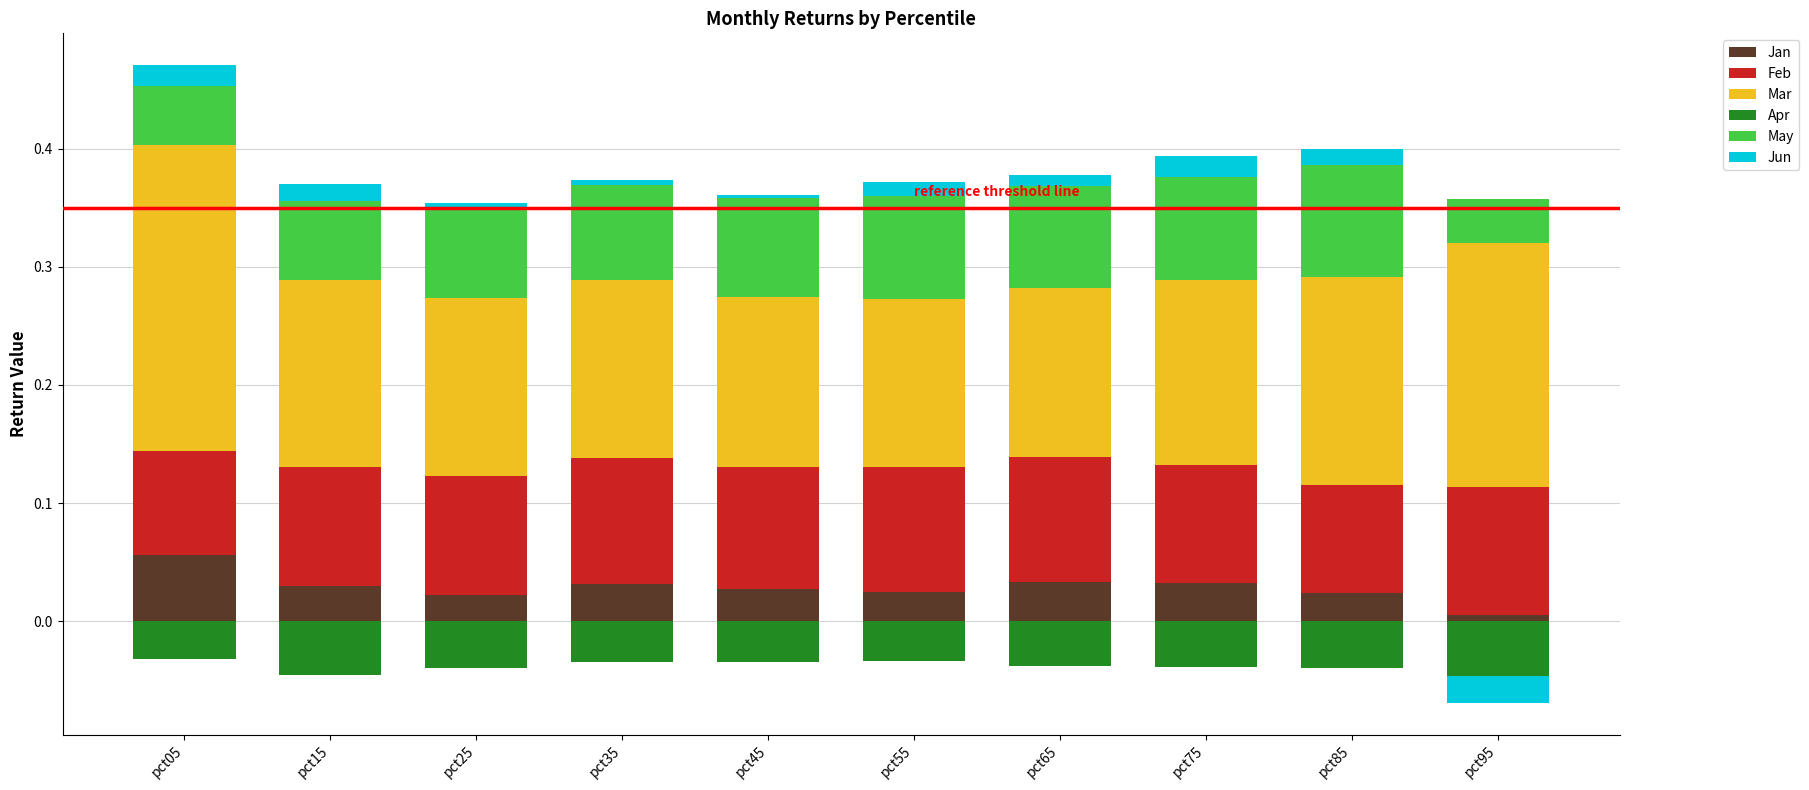

Which category has the highest value across all series?

pct05